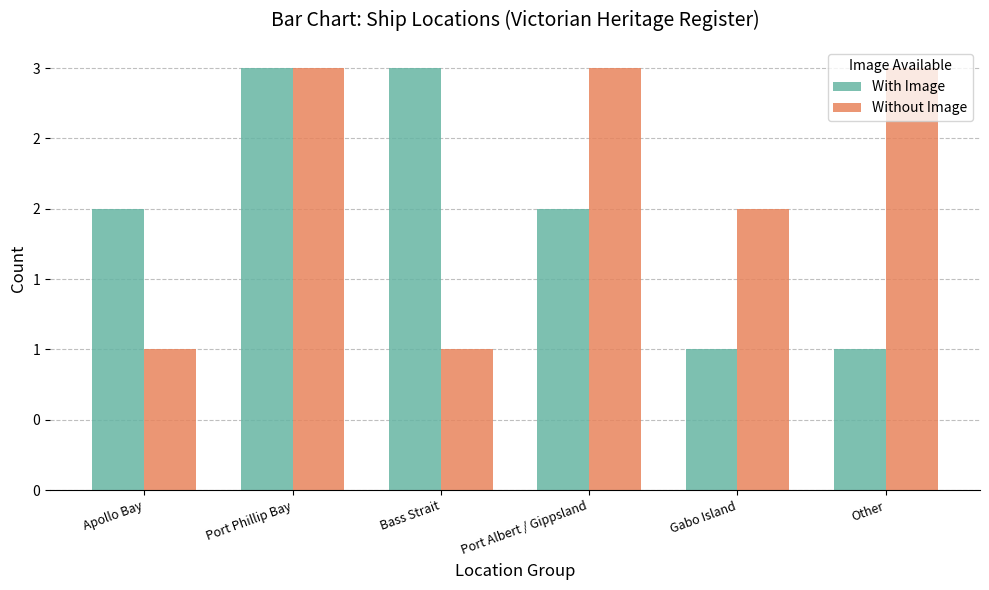

At which label does With Image reach its peak?

Port Phillip Bay